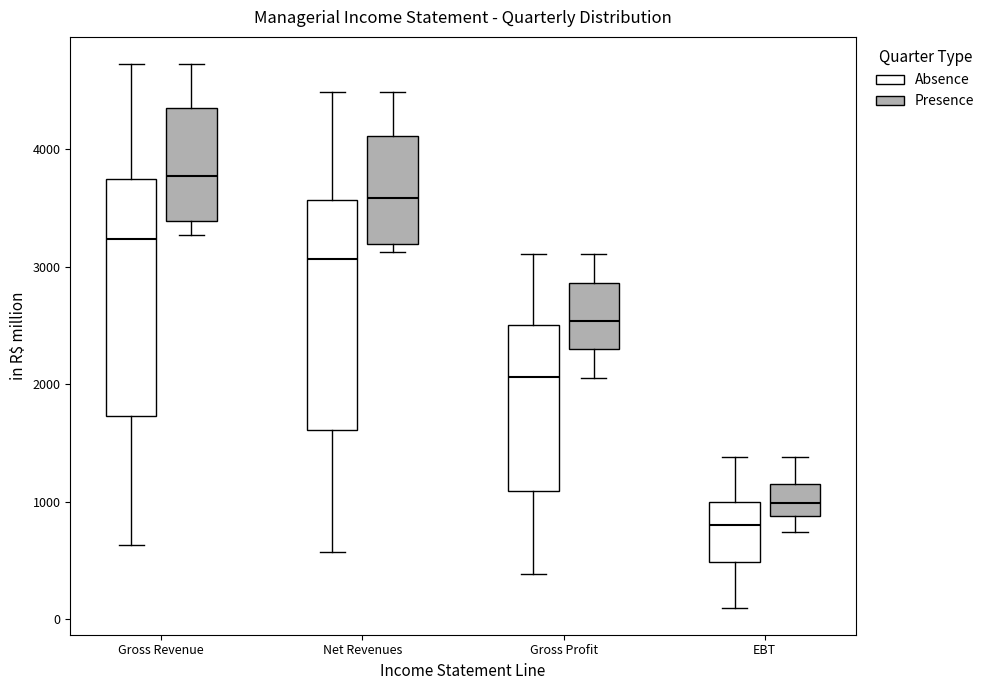

Reading left to right, read every box against the y-axis: the position of its median line, the range the box covers, and the ends of its whiskers. The values are not printed on the chart, so give them approximately, as read against the axis.

Gross Revenue (Absence): median 3200, box 1700 to 3700, whiskers 600 to 4700
Gross Revenue (Presence): median 3800, box 3400 to 4400, whiskers 3300 to 4700
Net Revenues (Absence): median 3100, box 1600 to 3600, whiskers 600 to 4500
Net Revenues (Presence): median 3600, box 3200 to 4100, whiskers 3100 to 4500
Gross Profit (Absence): median 2100, box 1100 to 2500, whiskers 400 to 3100
Gross Profit (Presence): median 2500, box 2300 to 2900, whiskers 2000 to 3100
EBT (Absence): median 800, box 500 to 1000, whiskers 100 to 1400
EBT (Presence): median 1000, box 900 to 1100, whiskers 700 to 1400